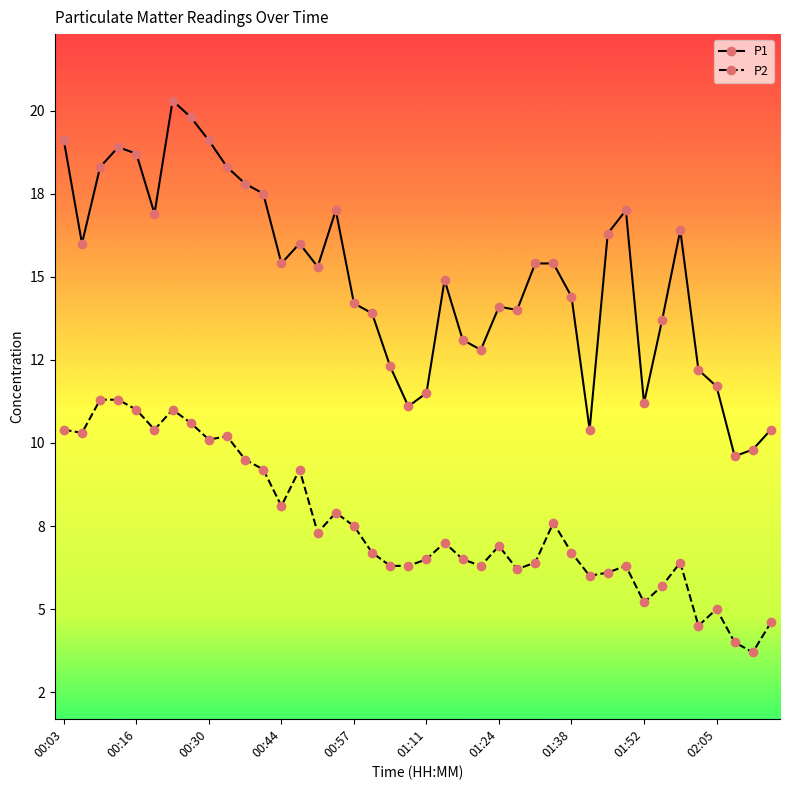

What are all the series names shown in the legend?

P1, P2